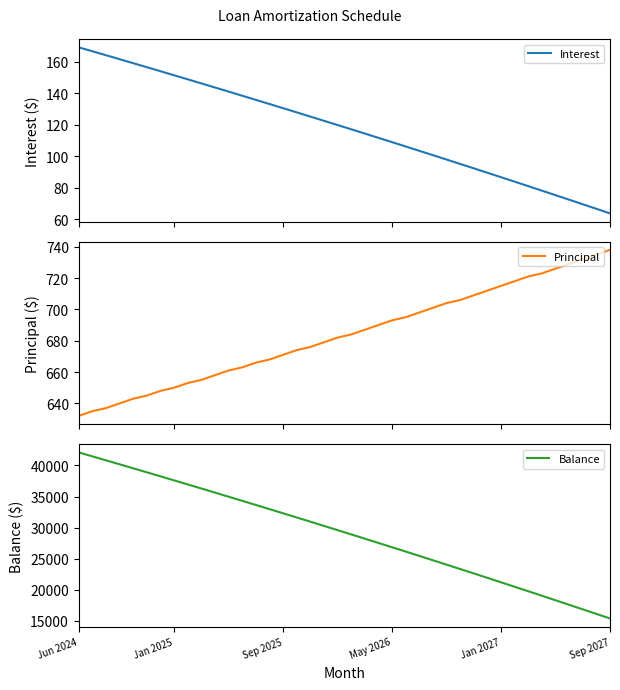

How many lines are shown in the chart?

3